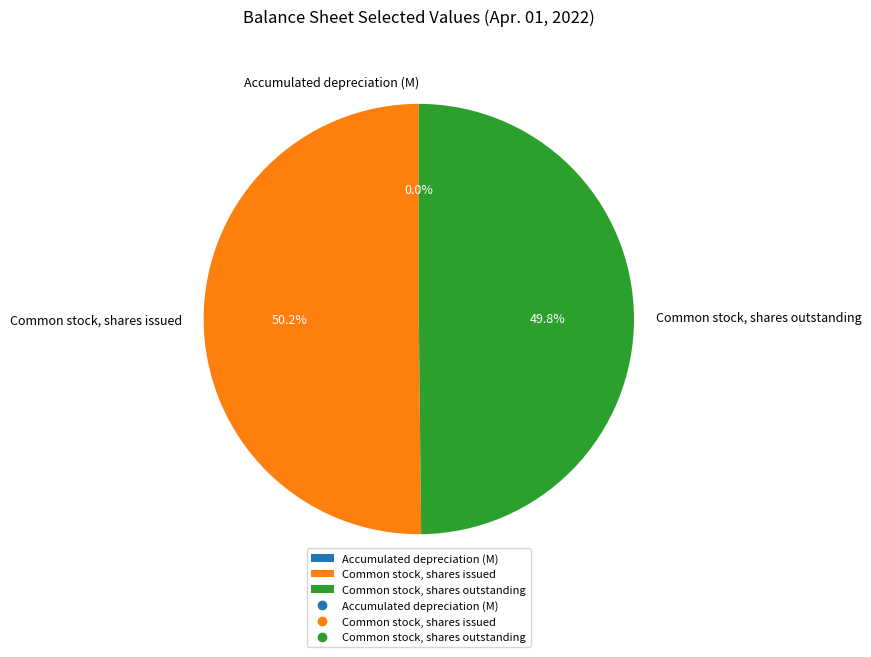

Is the sum of Common stock, shares outstanding and Common stock, shares issued greater than half?

Yes